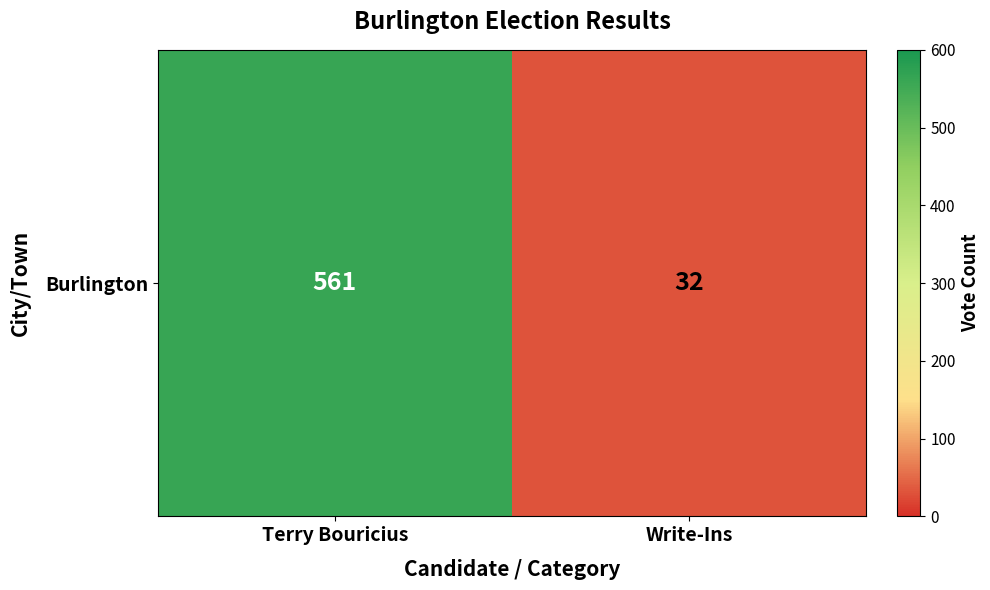

Approximately how many times larger is the value at Write-Ins compared to Terry Bouricius?

0.1